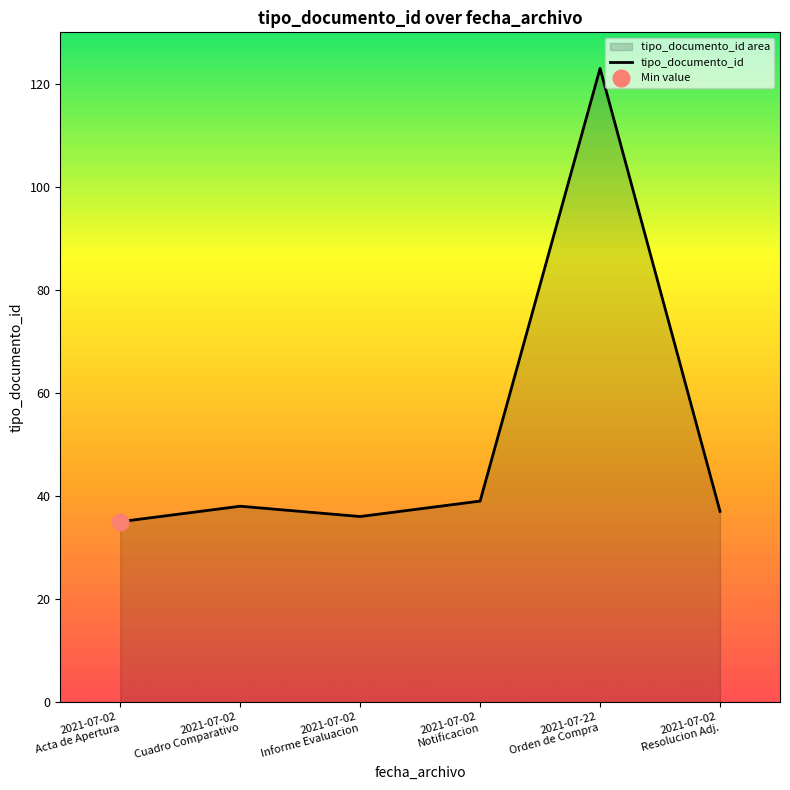

What is the difference between the maximum and second lowest values?

87